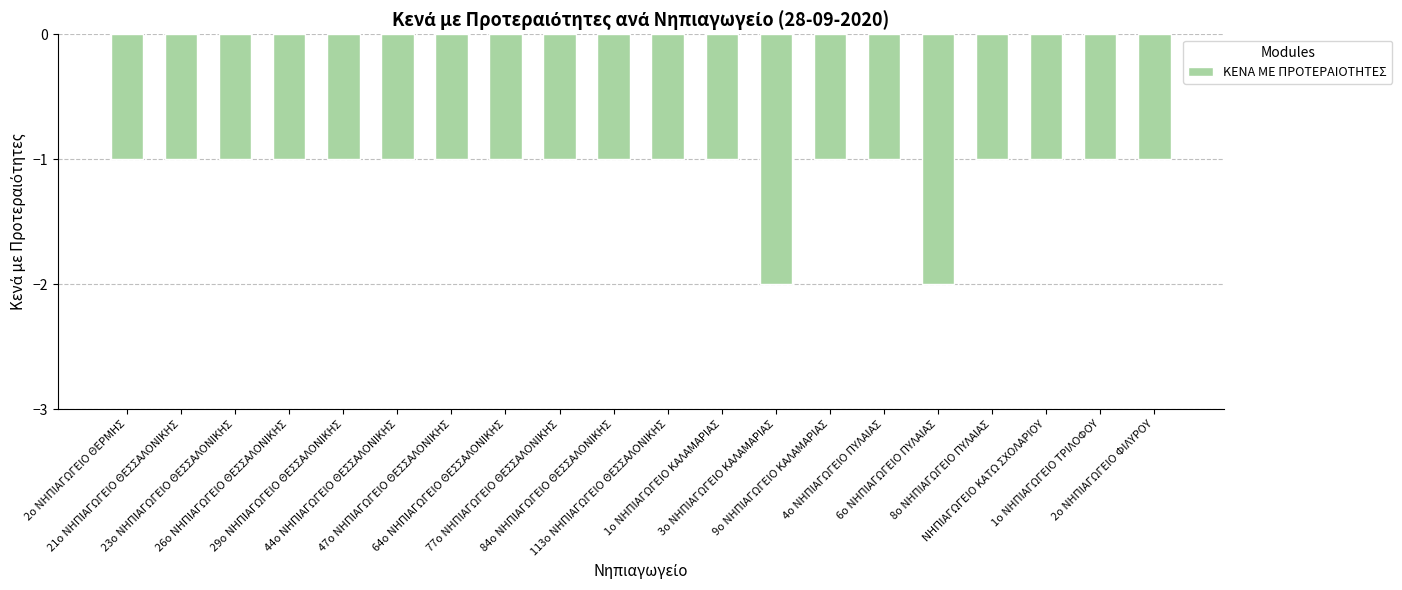

What is the sum of all values?

-22